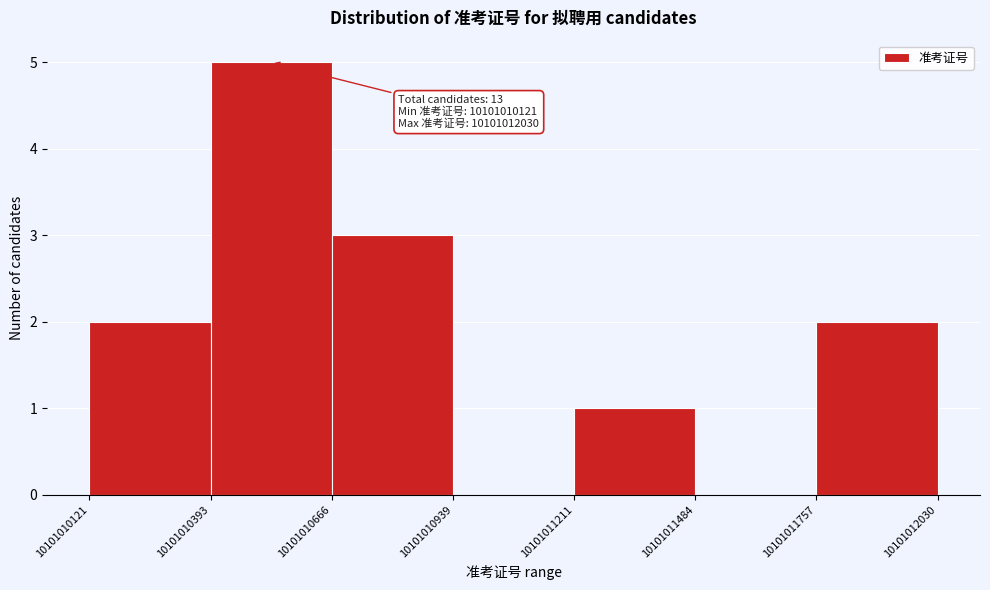

Which range on the x-axis has the tallest bar?

10101010393 to 10101010666